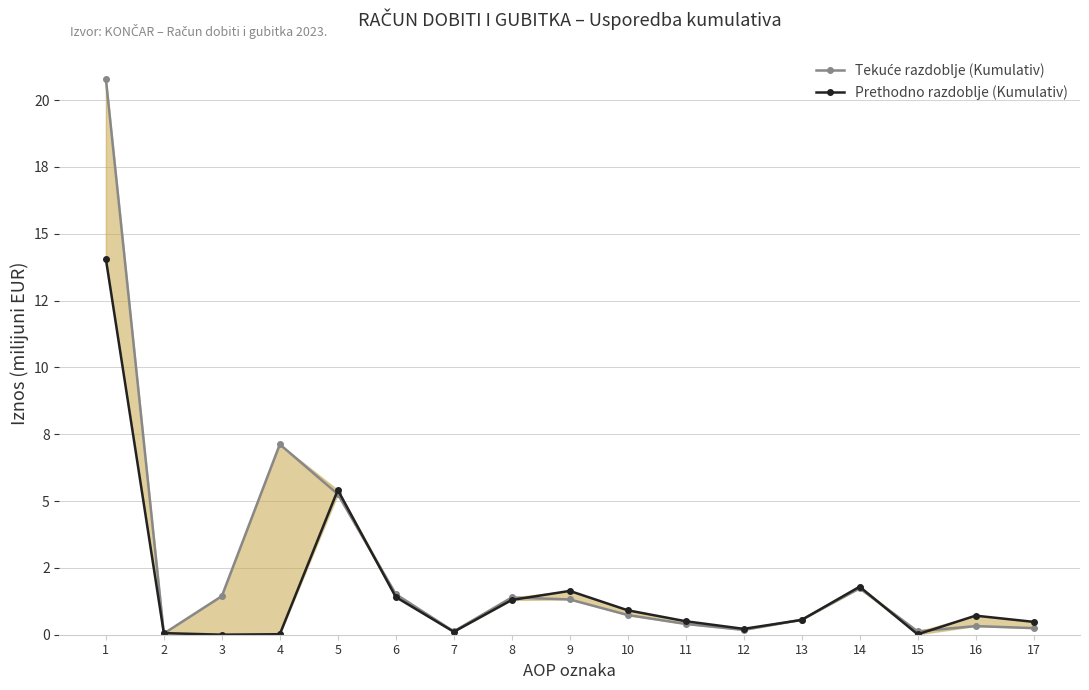

Which series changed the most between 7 and 9?

Prethodno razdoblje (Kumulativ)